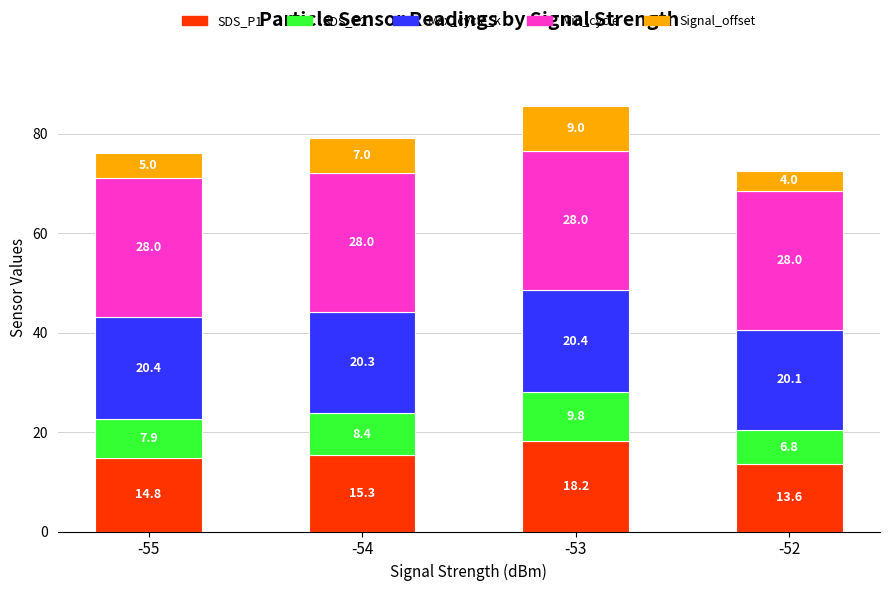

How many categories are shown in the chart?

4